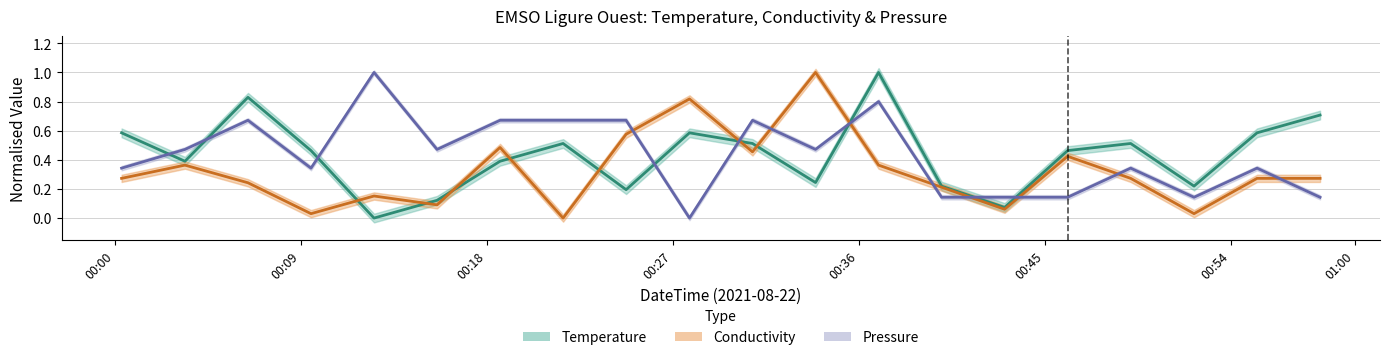

What is the label of the 13th point from the right?

2021-08-22T00:21:41Z